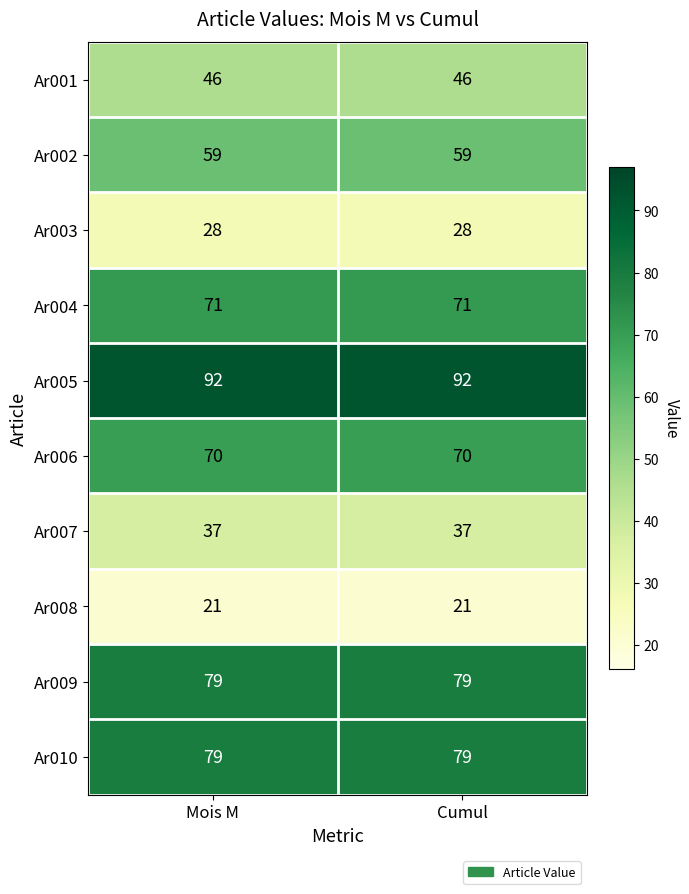

What is the smallest value displayed?

21